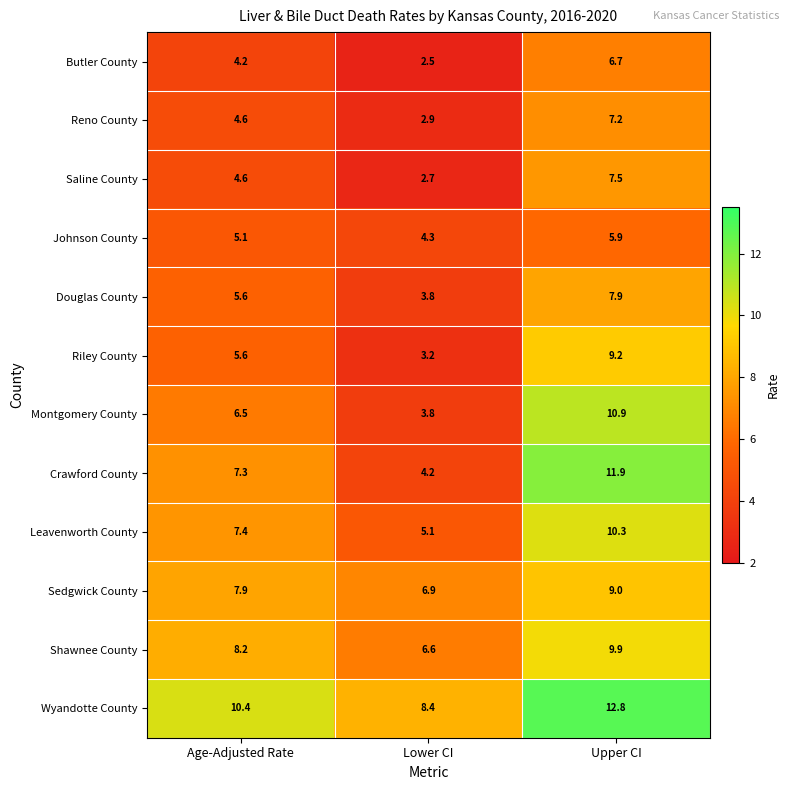

The value of Butler County at Lower CI is 4.3. True or false?

False